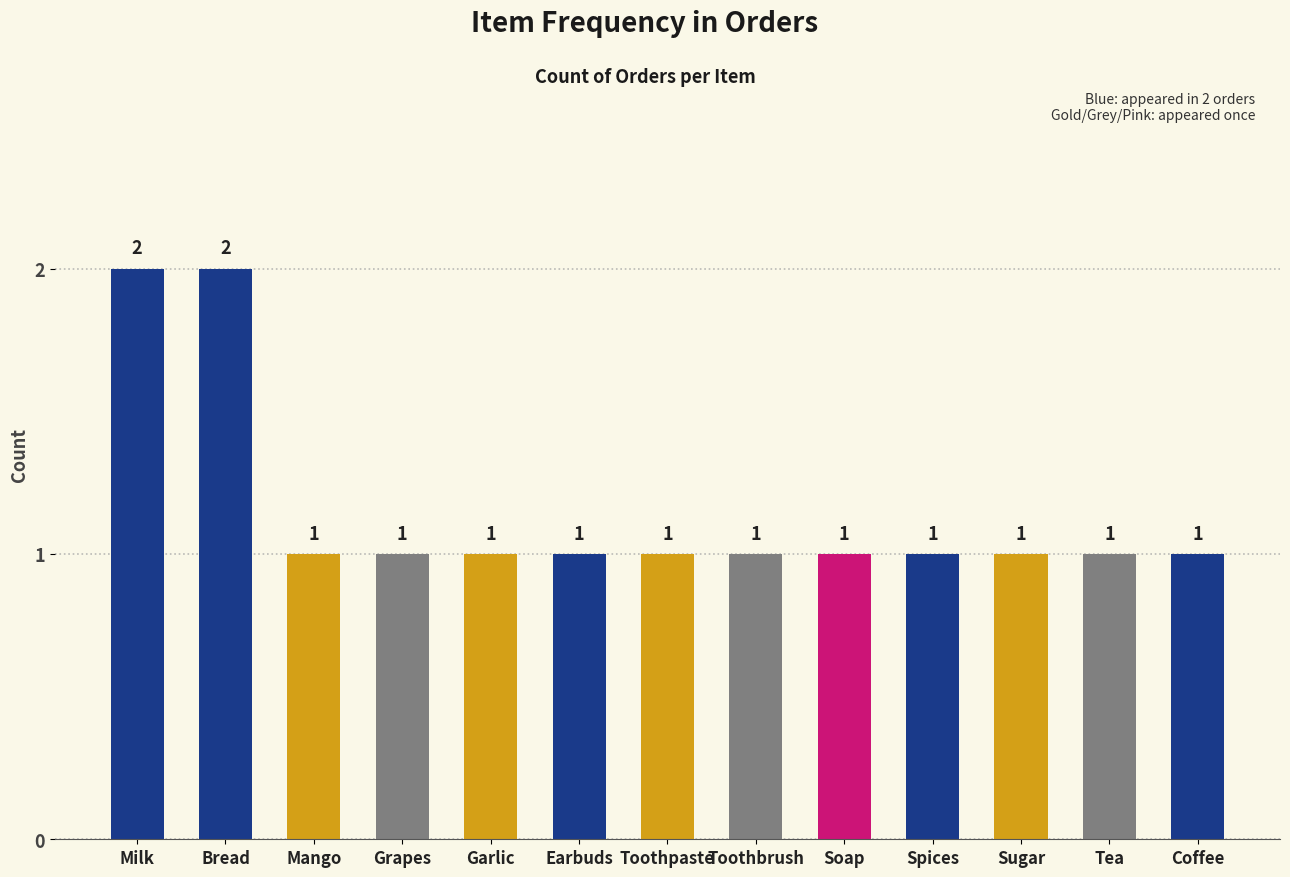

What is the label of the 8th bar from the right?

Earbuds